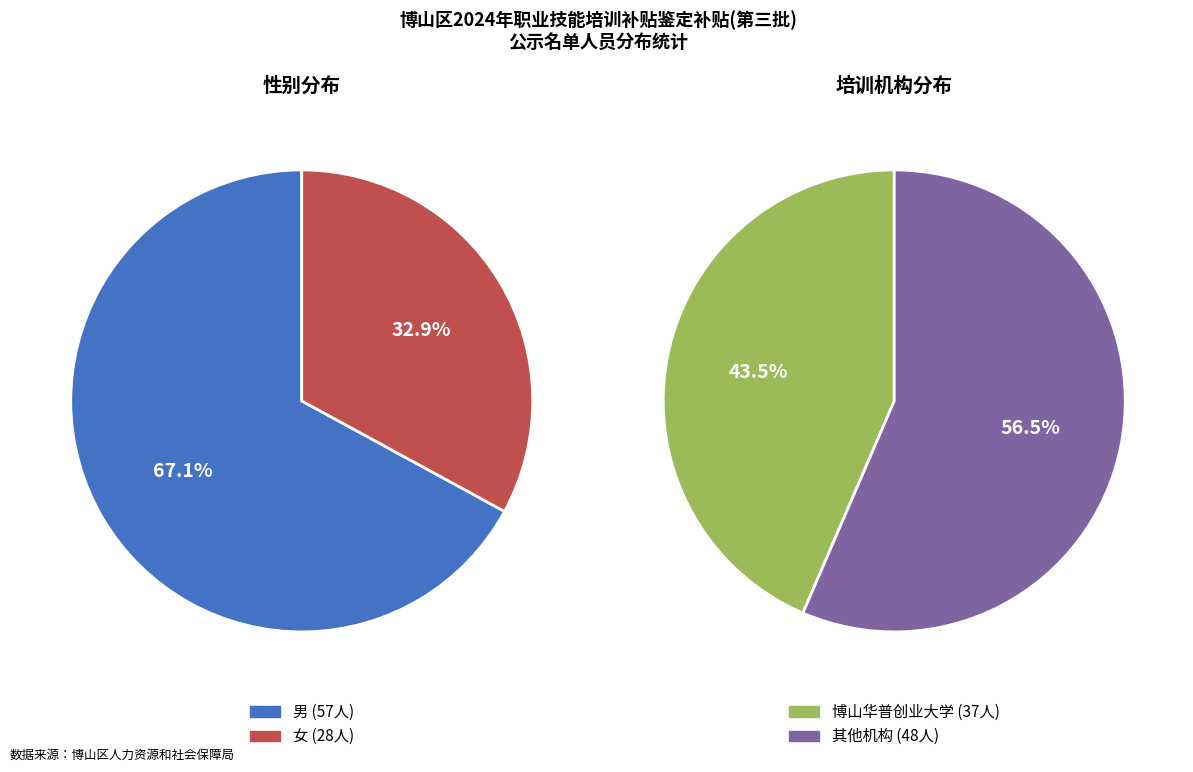

To the nearest percent, what portion does 男 represent?

67%